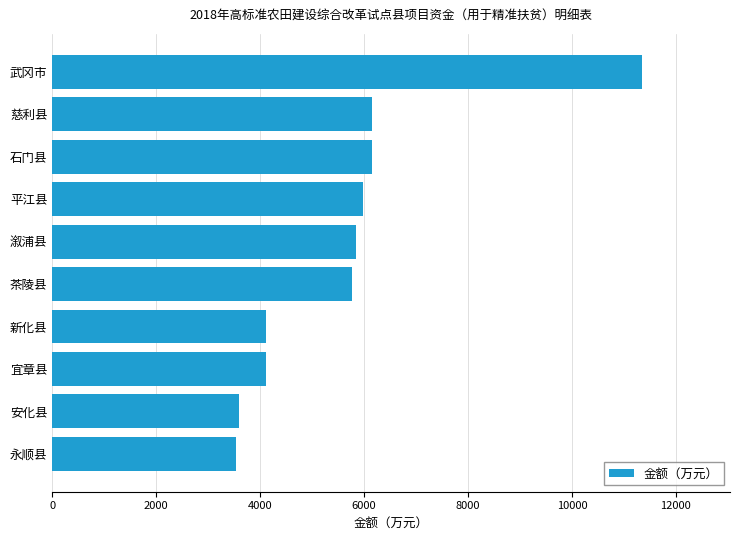

What is the minimum value shown in the chart?

3525